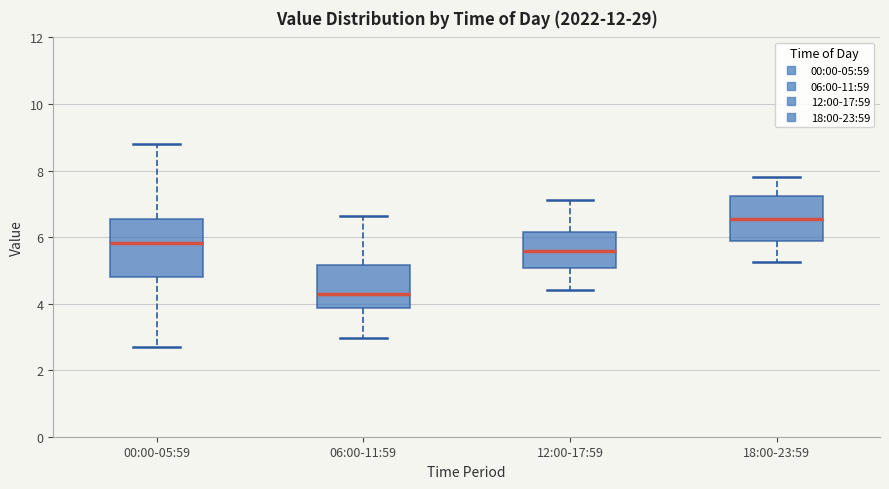

Reading left to right, read every box against the y-axis: the position of its median line, the range the box covers, and the ends of its whiskers. The values are not printed on the chart, so give them approximately, as read against the axis.

00:00-05:59: median 5.8, box 4.8 to 6.6, whiskers 2.8 to 8.8
06:00-11:59: median 4.2, box 3.8 to 5.2, whiskers 3.0 to 6.6
12:00-17:59: median 5.6, box 5.0 to 6.2, whiskers 4.4 to 7.2
18:00-23:59: median 6.6, box 5.8 to 7.2, whiskers 5.2 to 7.8